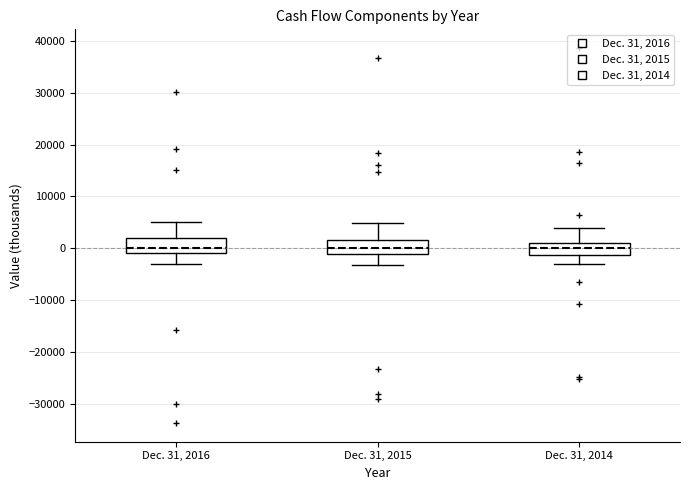

Reading left to right, read every box against the y-axis: the position of its median line, the range the box covers, and the ends of its whiskers. The values are not printed on the chart, so give them approximately, as read against the axis.

Dec. 31, 2016: median 0, box -1000 to 2000, whiskers -3000 to 5000
Dec. 31, 2015: median 0, box -1000 to 2000, whiskers -3000 to 5000
Dec. 31, 2014: median 0, box -1000 to 1000, whiskers -3000 to 4000